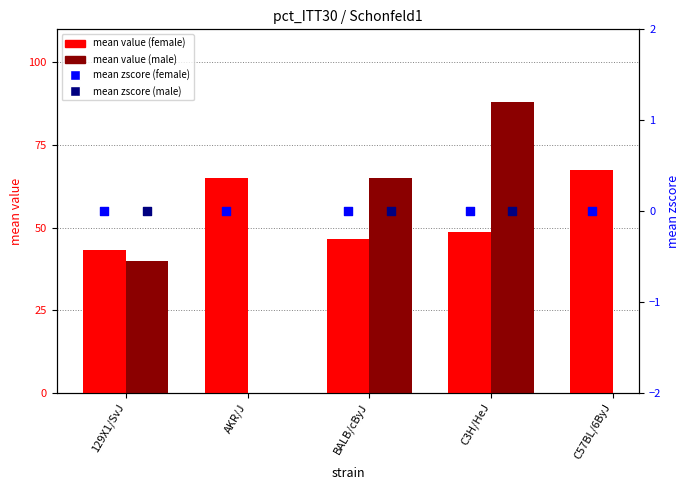

At how many categories does at least one series exceed 72?

1